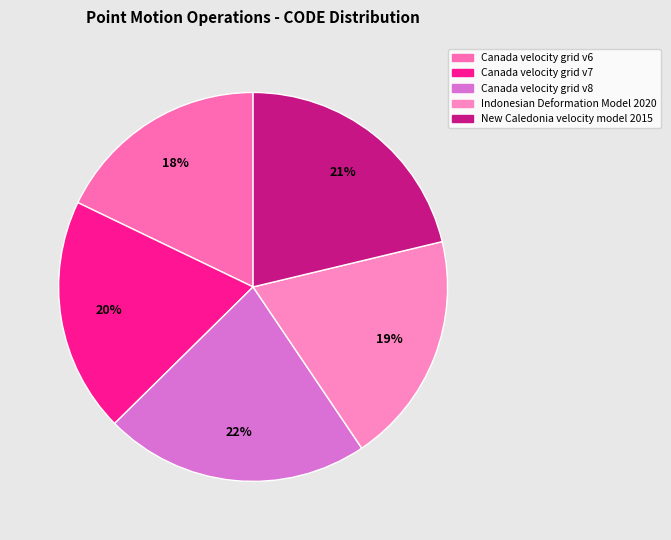

How many slices are in this pie chart?

5